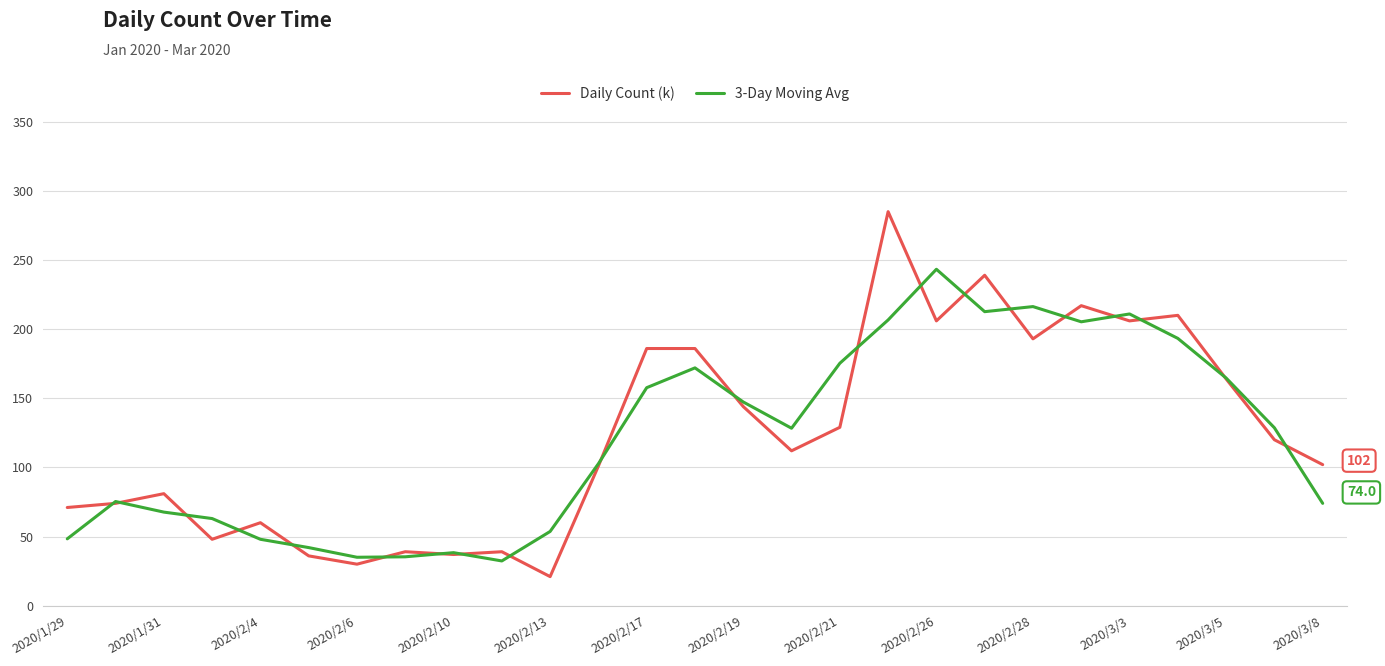

How many interior local peaks does the 3-Day Moving Avg series have?

6